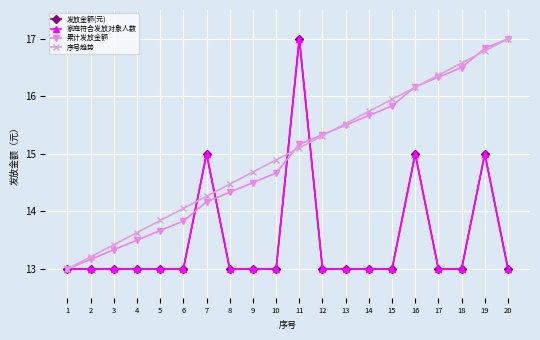

Does the chart have visible grid lines?

Yes